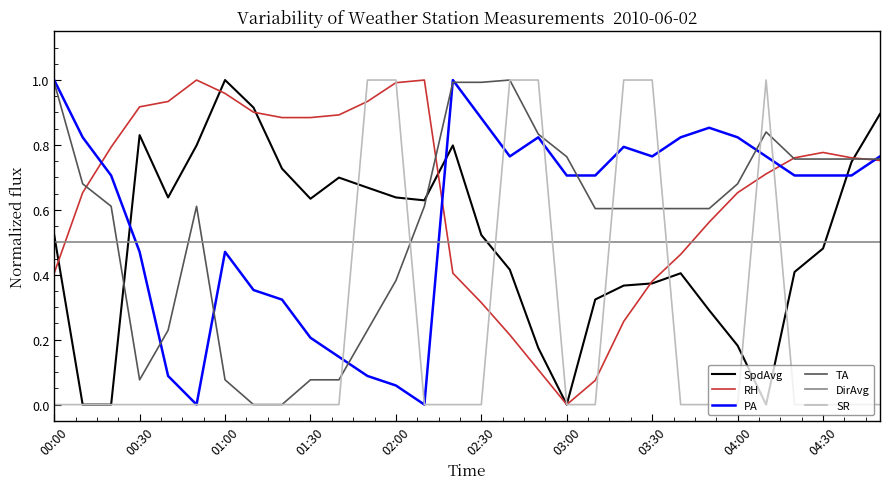

Which series has the largest total across all categories?

RH